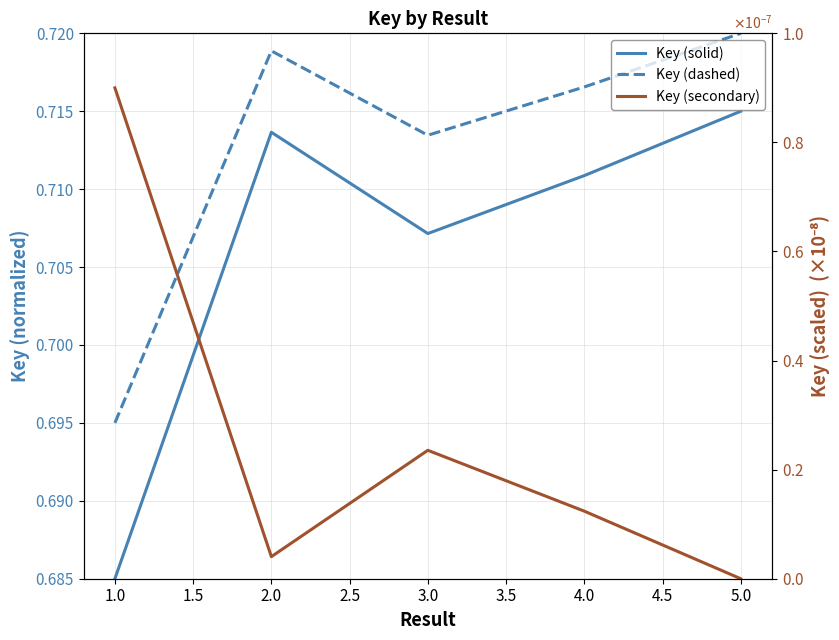

What are all the series names shown in the legend?

Key (solid), Key (dashed), Key (secondary)